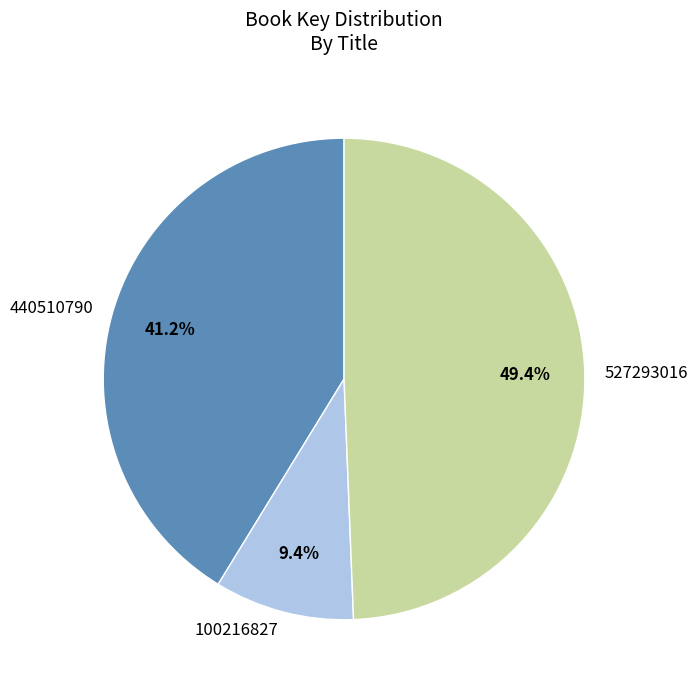

The 100216827 slice represents 1% of the pie. True or false?

False